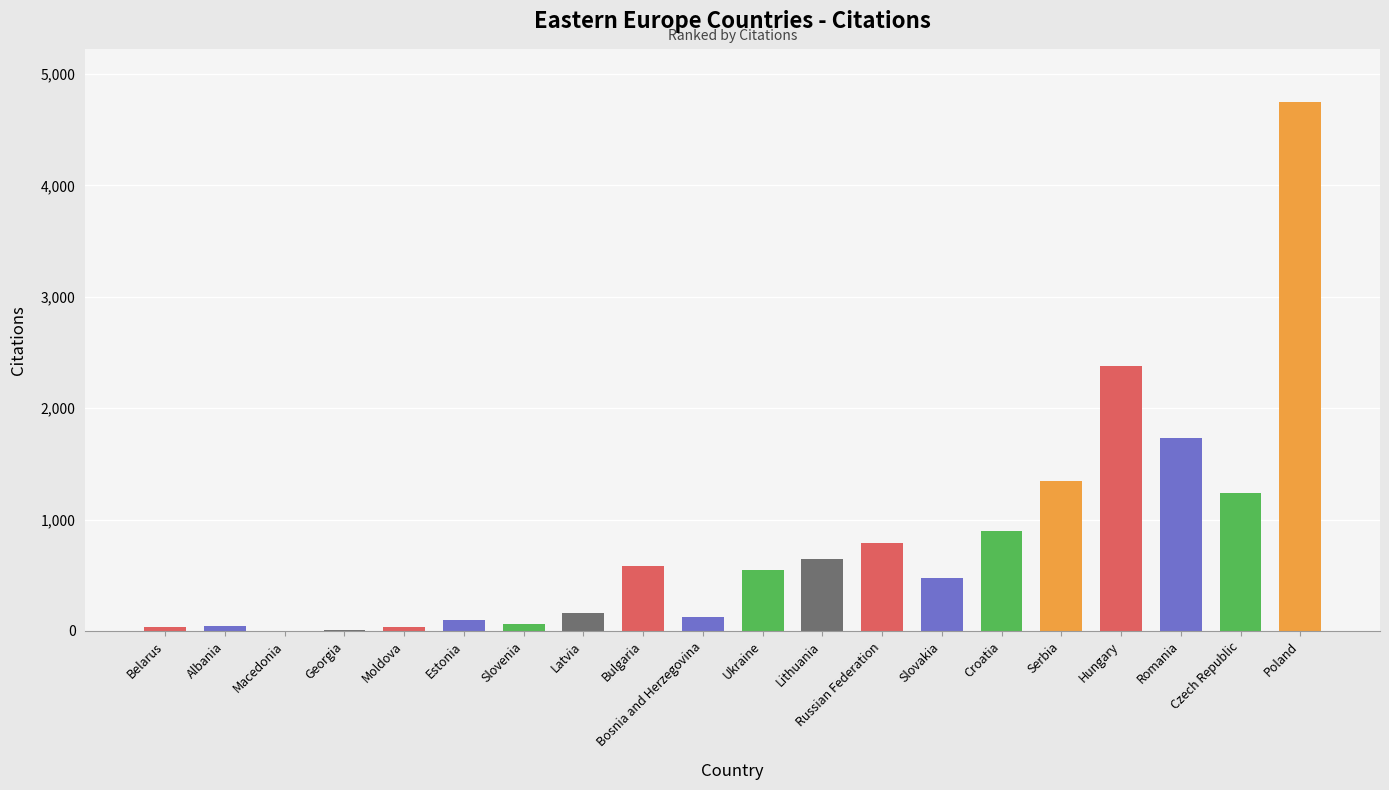

How many series are shown in this chart?

1